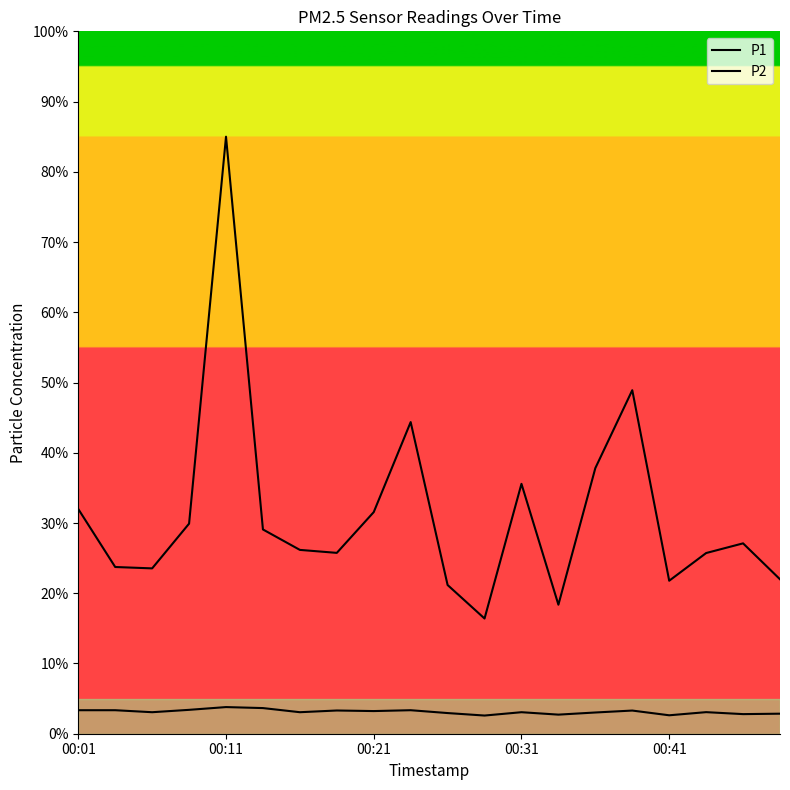

What is the minimum value for P1?

16.4